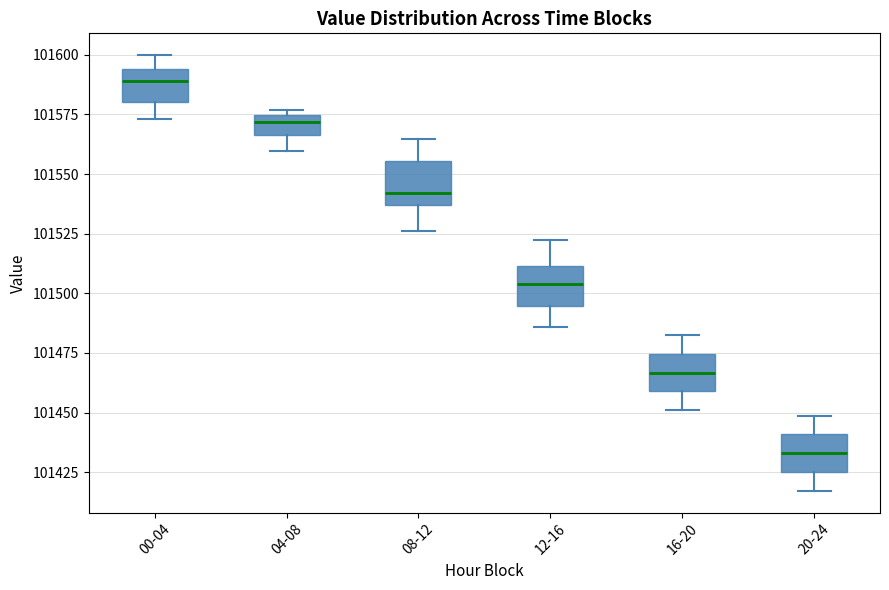

Reading left to right, transcribe this box plot: for each box, give where its median line is, the range the box spans, and where its two whiskers end, as read against the y-axis. The values are not printed on the chart, so give them approximately, as read against the axis.

00-04: median 101590, box 101580 to 101595, whiskers 101575 to 101600
04-08: median 101570, box 101565 to 101575, whiskers 101560 to 101575 (just above the box's upper edge)
08-12: median 101540, box 101535 to 101555, whiskers 101525 to 101565
12-16: median 101505, box 101495 to 101510, whiskers 101485 to 101525
16-20: median 101465, box 101460 to 101475, whiskers 101450 to 101485
20-24: median 101435, box 101425 to 101440, whiskers 101415 to 101450